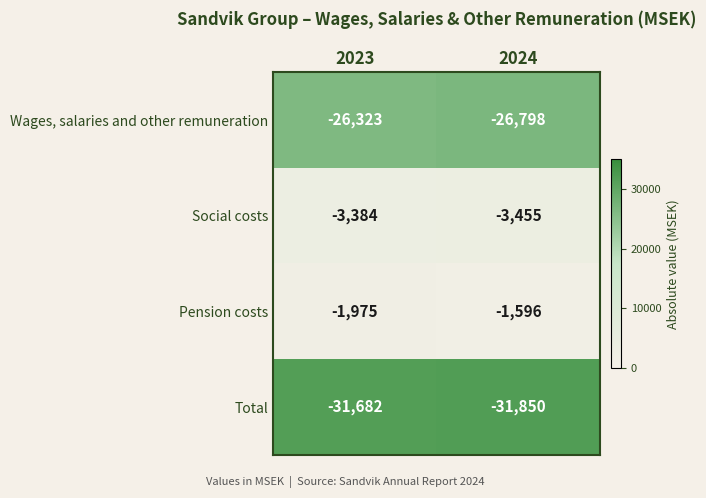

What is the difference between the Wages, salaries and other remuneration values at 2023 and 2024?

475